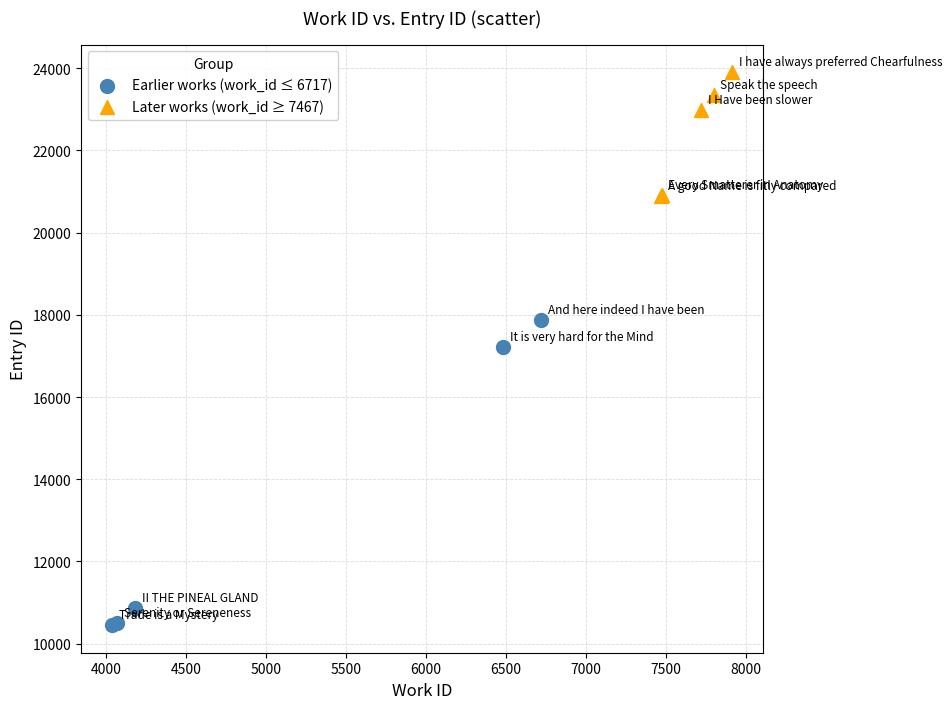

Which series has the widest spread of Y values?

Earlier works (work_id ≤ 6717)